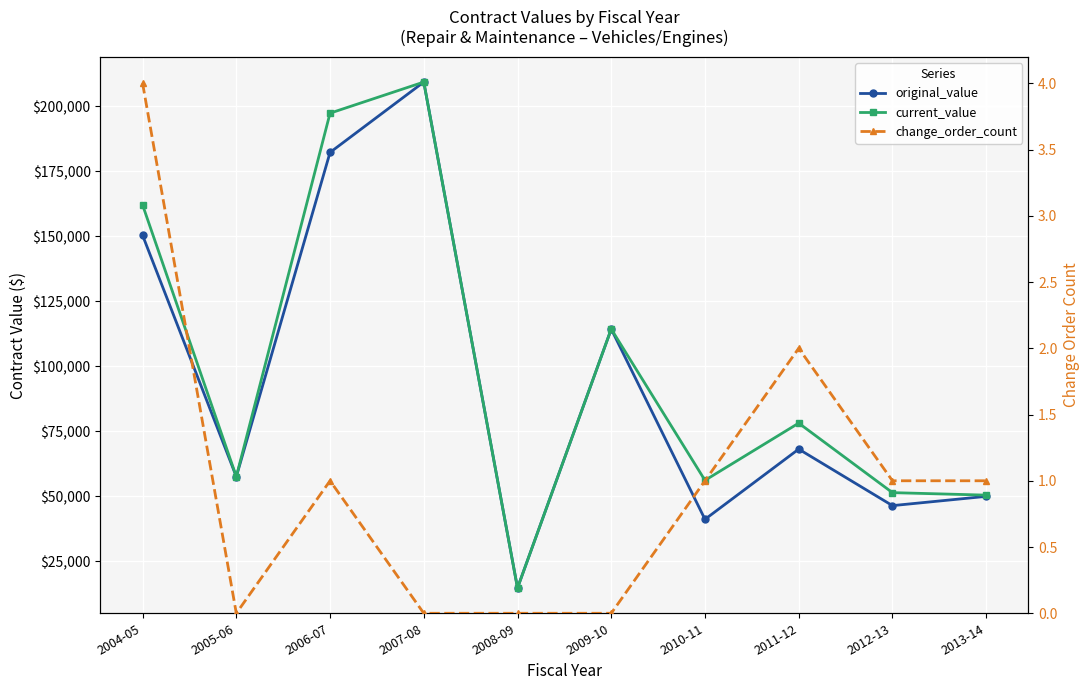

In original_value, how many points are higher than both neighbors (excluding endpoints)?

3